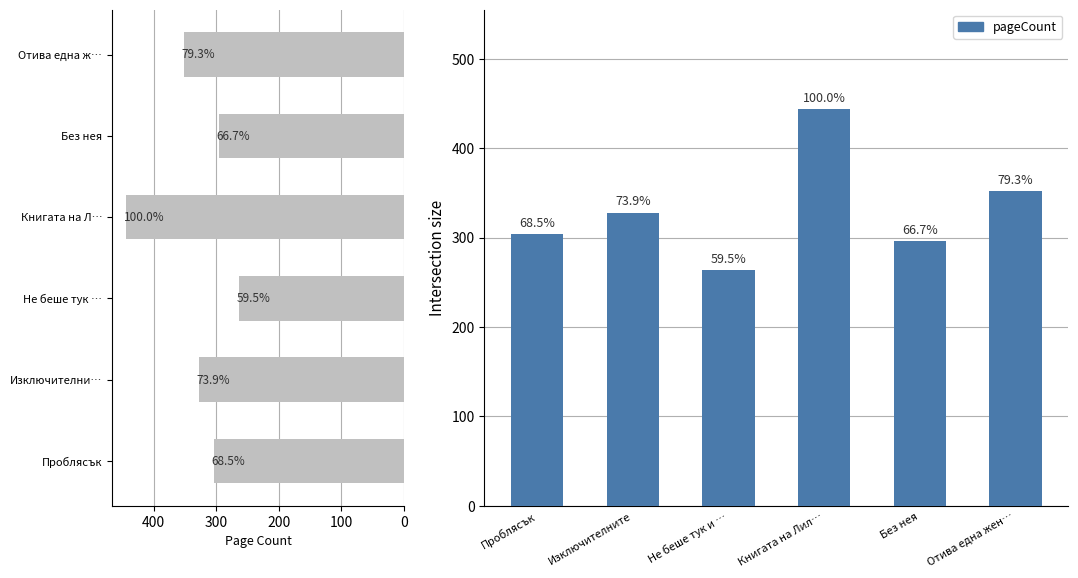

What is the value of the 3rd bar from the left?

264